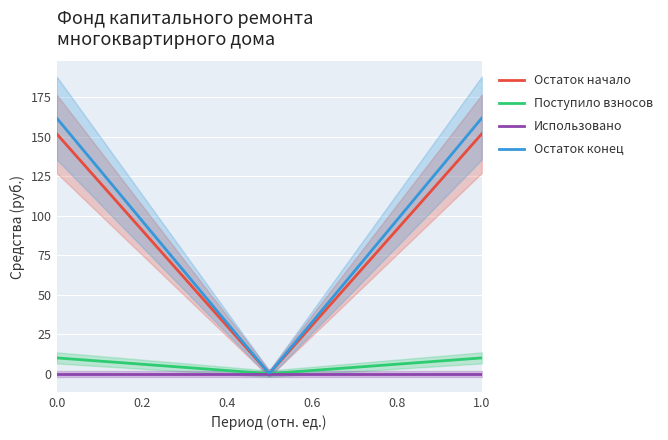

What is the maximum value for Поступило взносов?

10.0